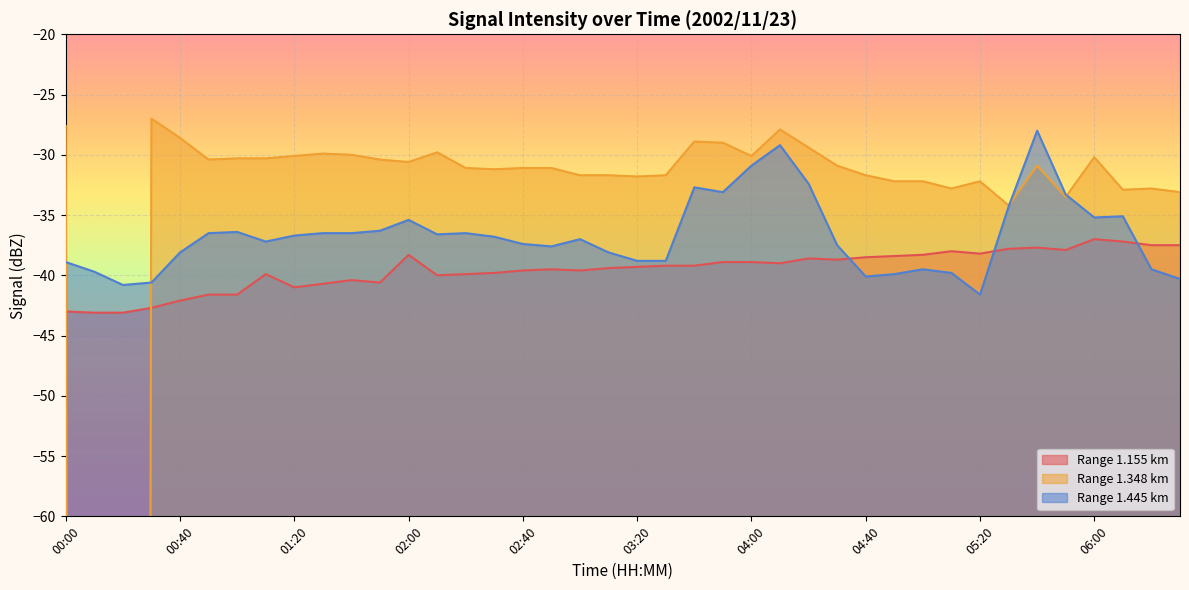

How many series are shown in this chart?

3